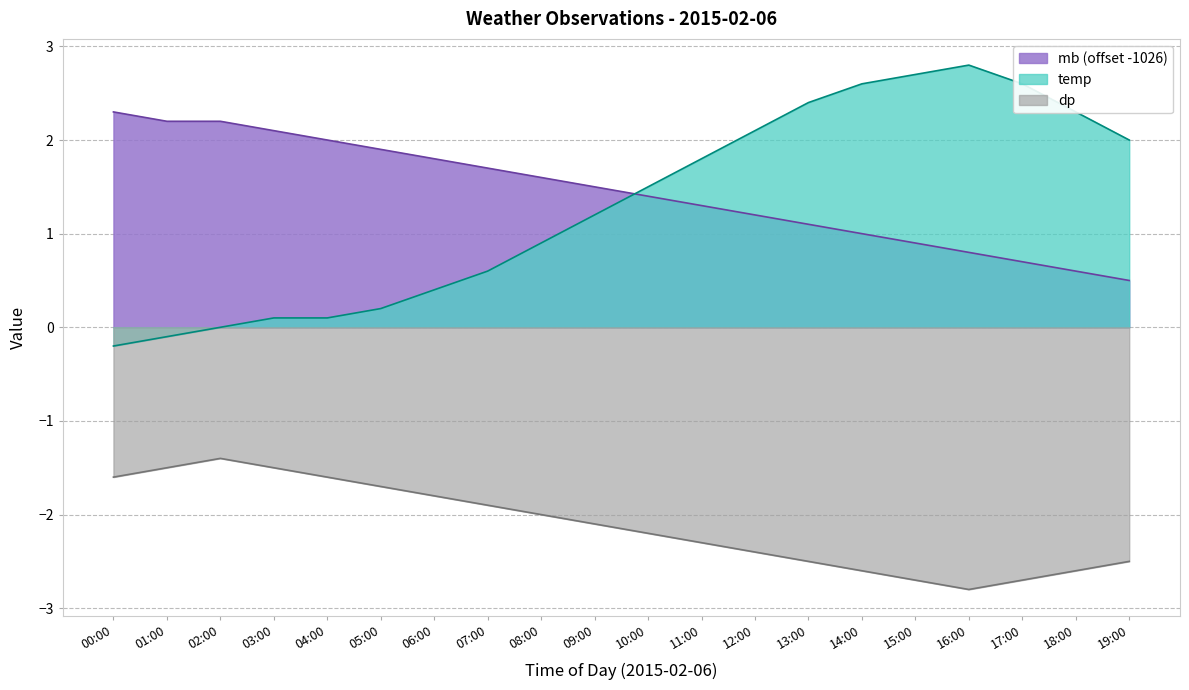

True or false: mb and dp intersect in this chart.

False